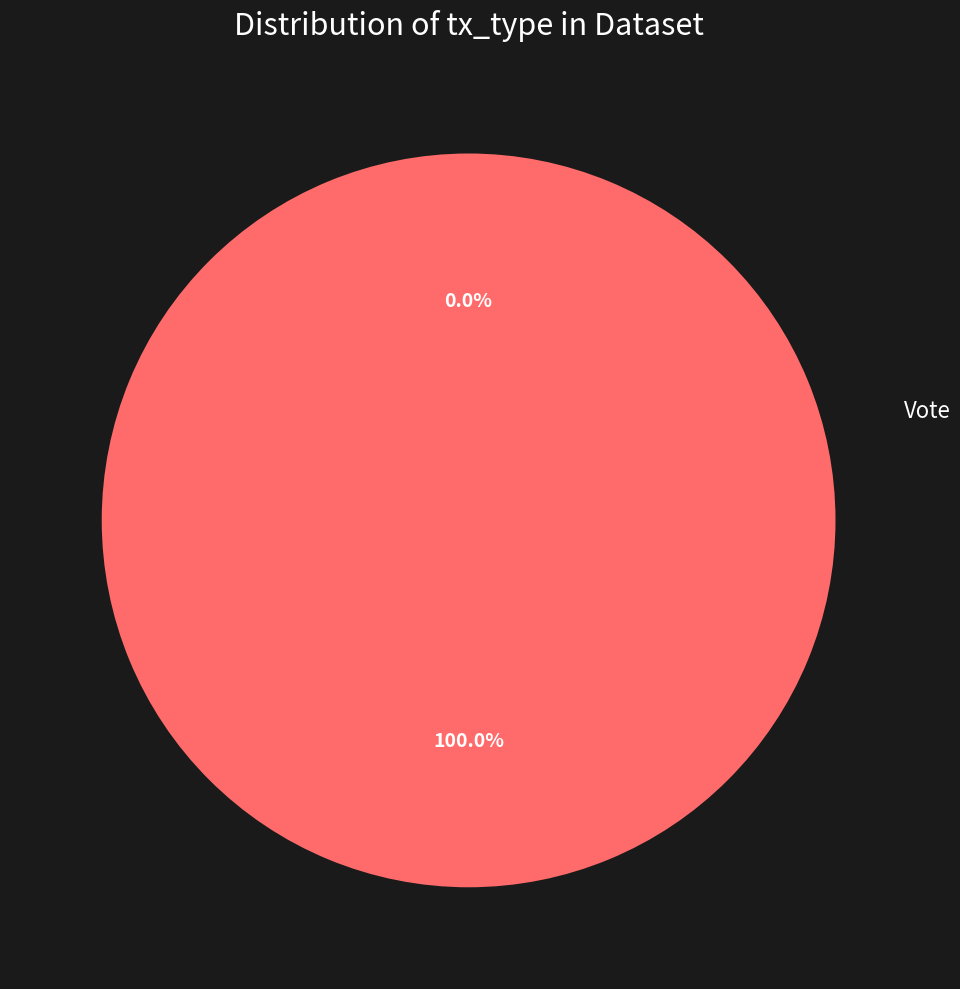

What percentage is NOT represented by Ticket?

100.0%